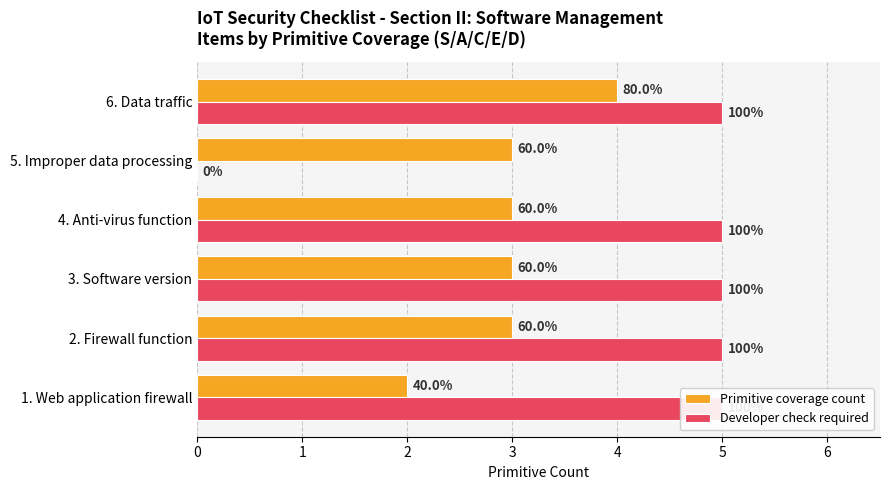

Which series has the largest total across all categories?

Developer check required